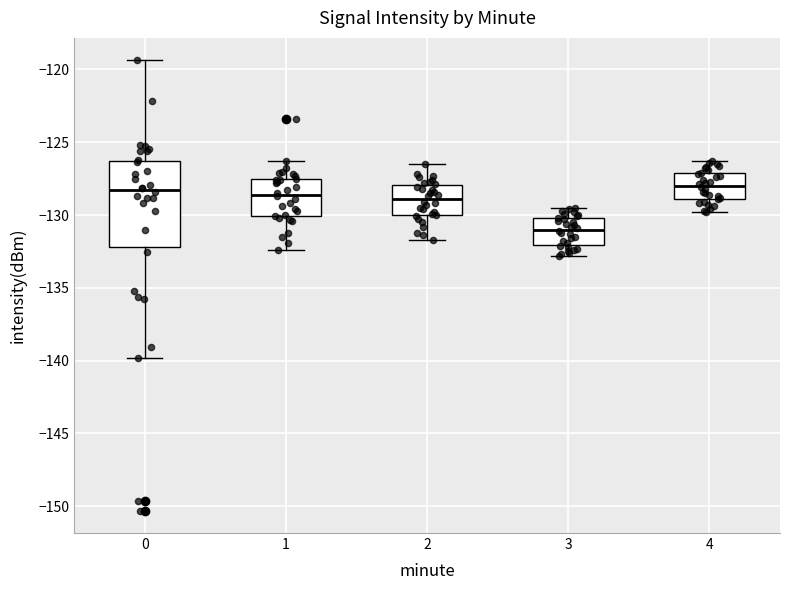

Reading left to right, read every box against the y-axis: the position of its median line, the range the box covers, and the ends of its whiskers. The values are not printed on the chart, so give them approximately, as read against the axis.

0: median -128.5, box -132.0 to -126.5, whiskers -140.0 to -119.5
1: median -128.5, box -130.0 to -127.5, whiskers -132.5 to -126.5
2: median -129.0, box -130.0 to -128.0, whiskers -131.5 to -126.5
3: median -131.0, box -132.0 to -130.0, whiskers -133.0 to -129.5
4: median -128.0, box -129.0 to -127.0, whiskers -130.0 to -126.5